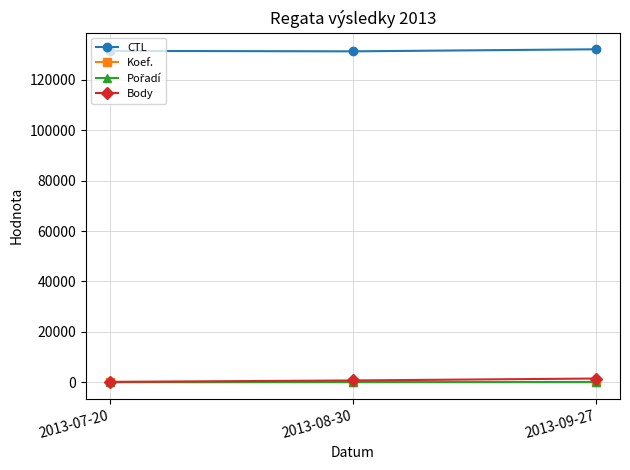

What is the total value across all series at 2013-07-20?

131614